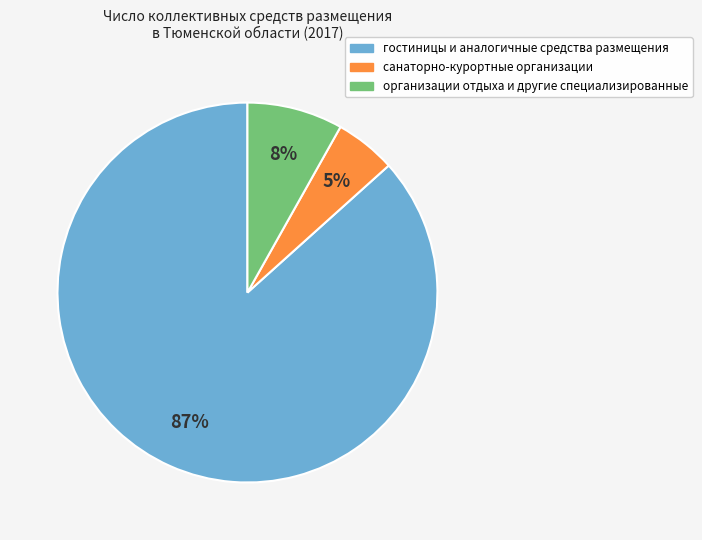

To the nearest percent, what is the average slice percentage?

33%